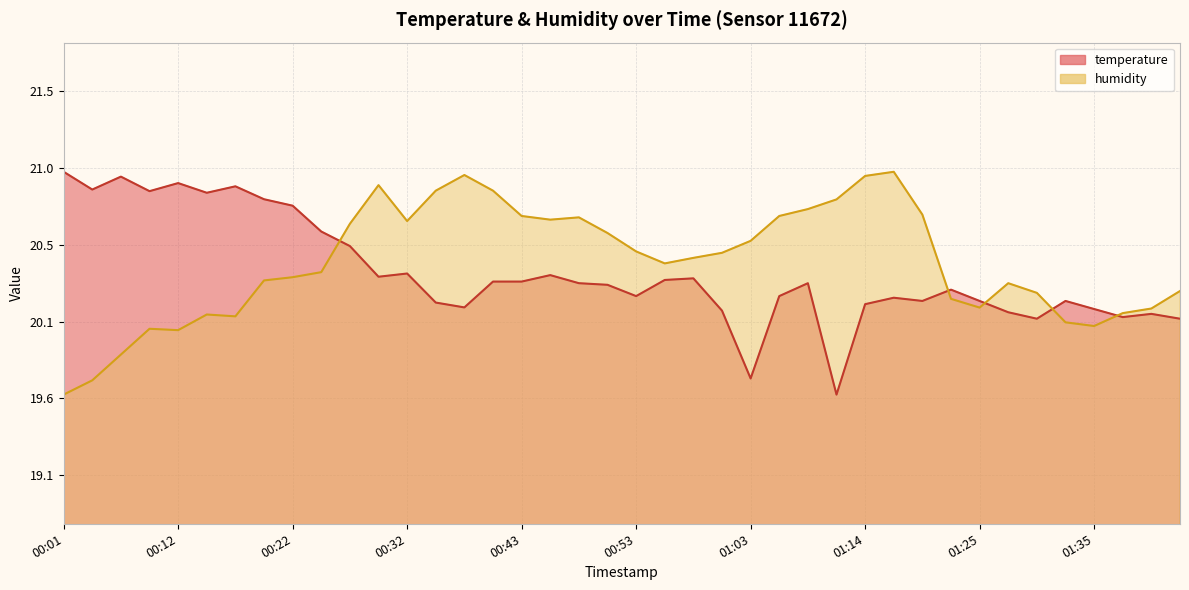

The humidity series shows 20.2 at 01:22. True or false?

True